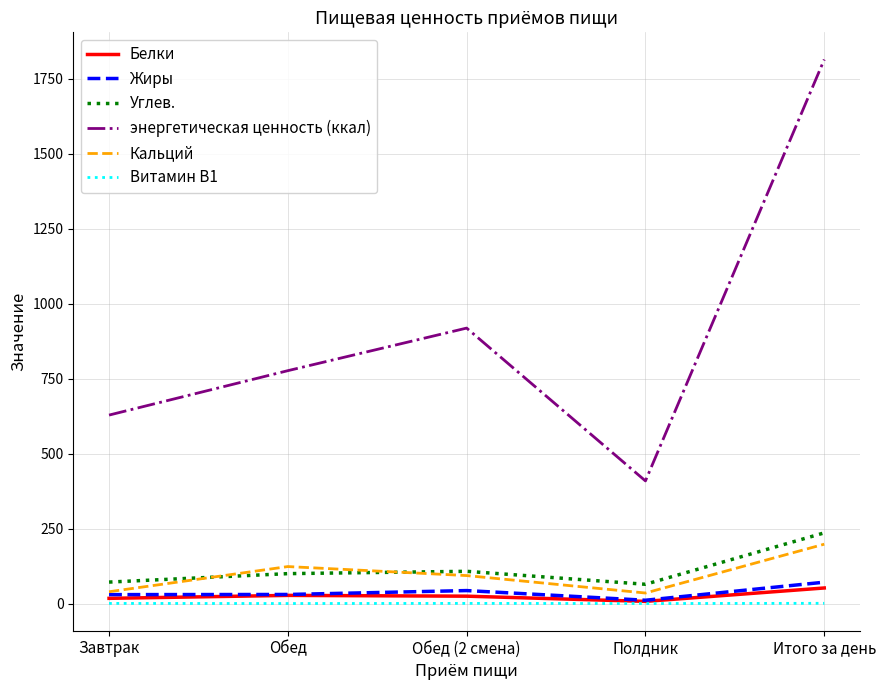

True or false: Жиры and Углев. cross at least once.

False